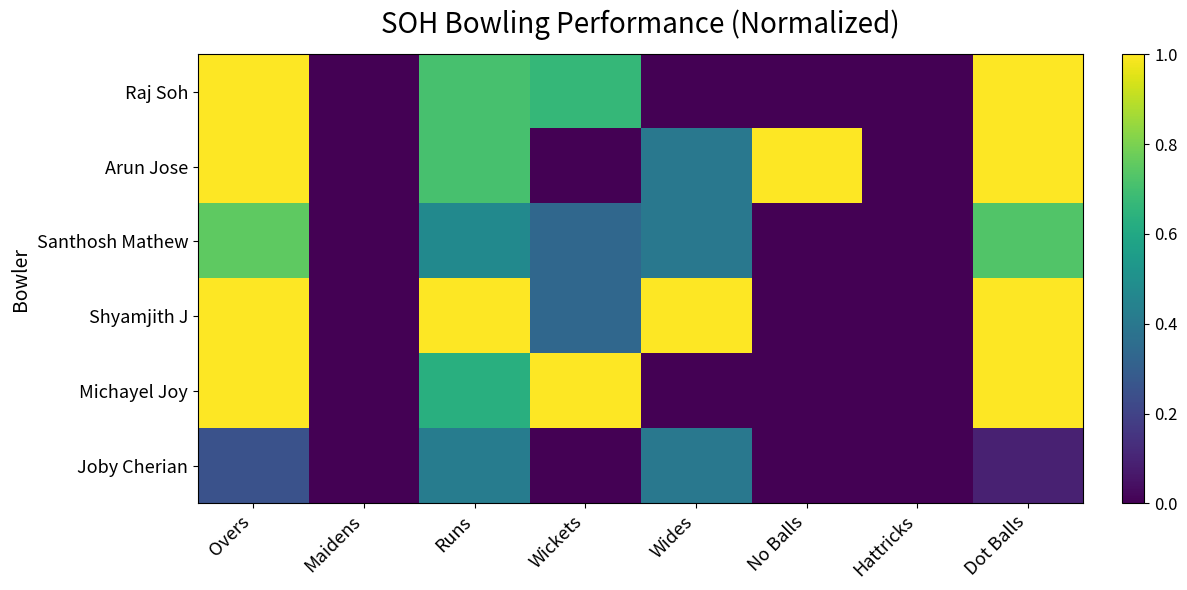

What is the spread (max minus min) of values at Wickets?

1.0